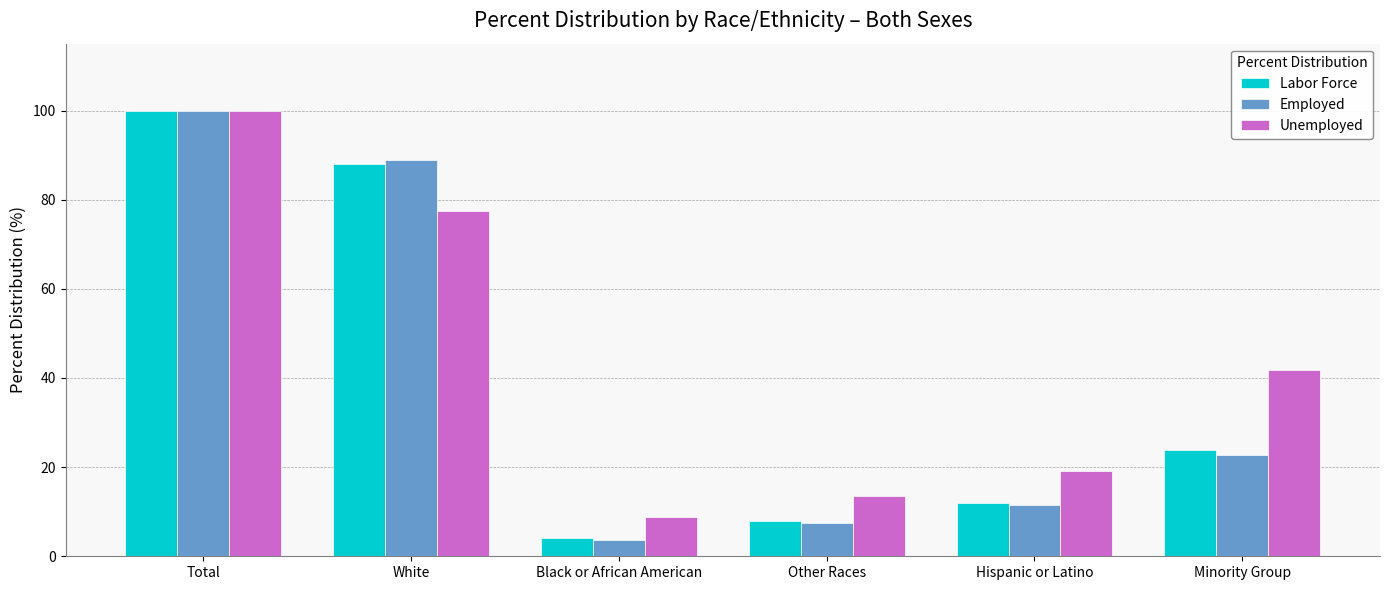

Rank the categories by Unemployed value from lowest to highest.

Black or African American, Other Races, Hispanic or Latino, Minority Group, White, Total